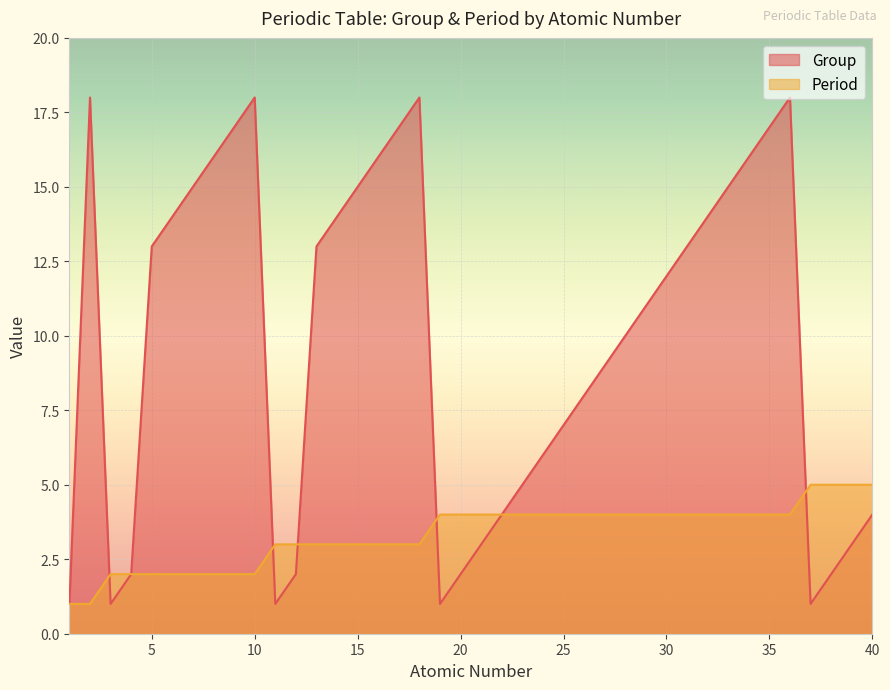

Between 26 and 30, which is larger?

30